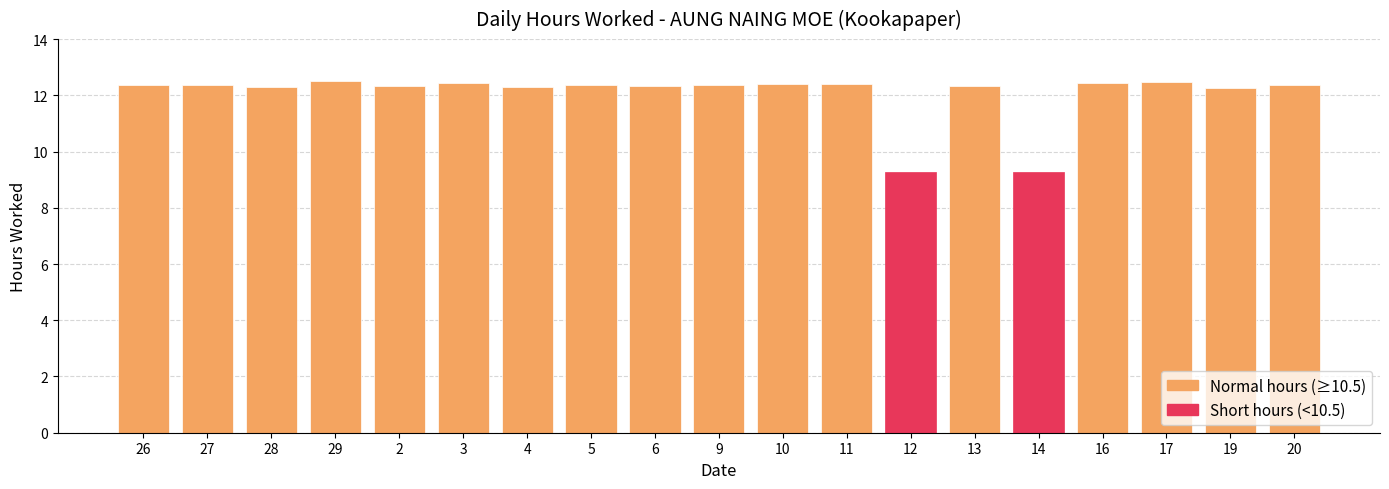

What is the label of the 16th bar from the left?

16